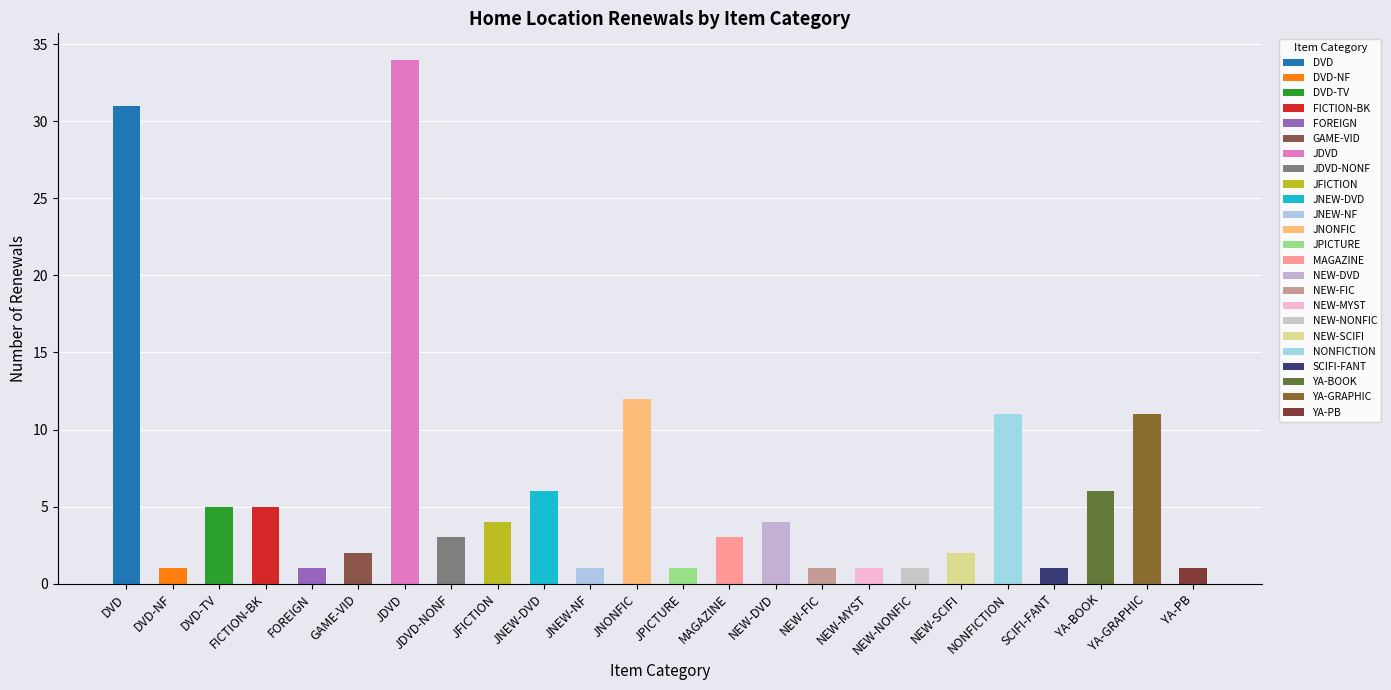

What position from the right is JPICTURE?

12